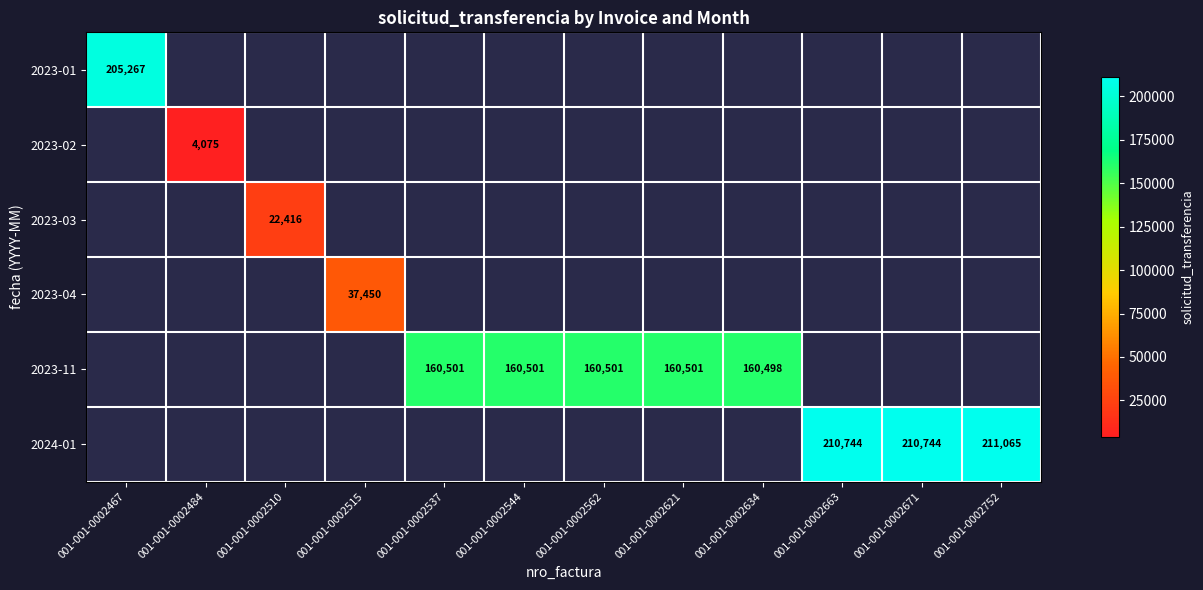

What is the greatest value displayed?

211065.0